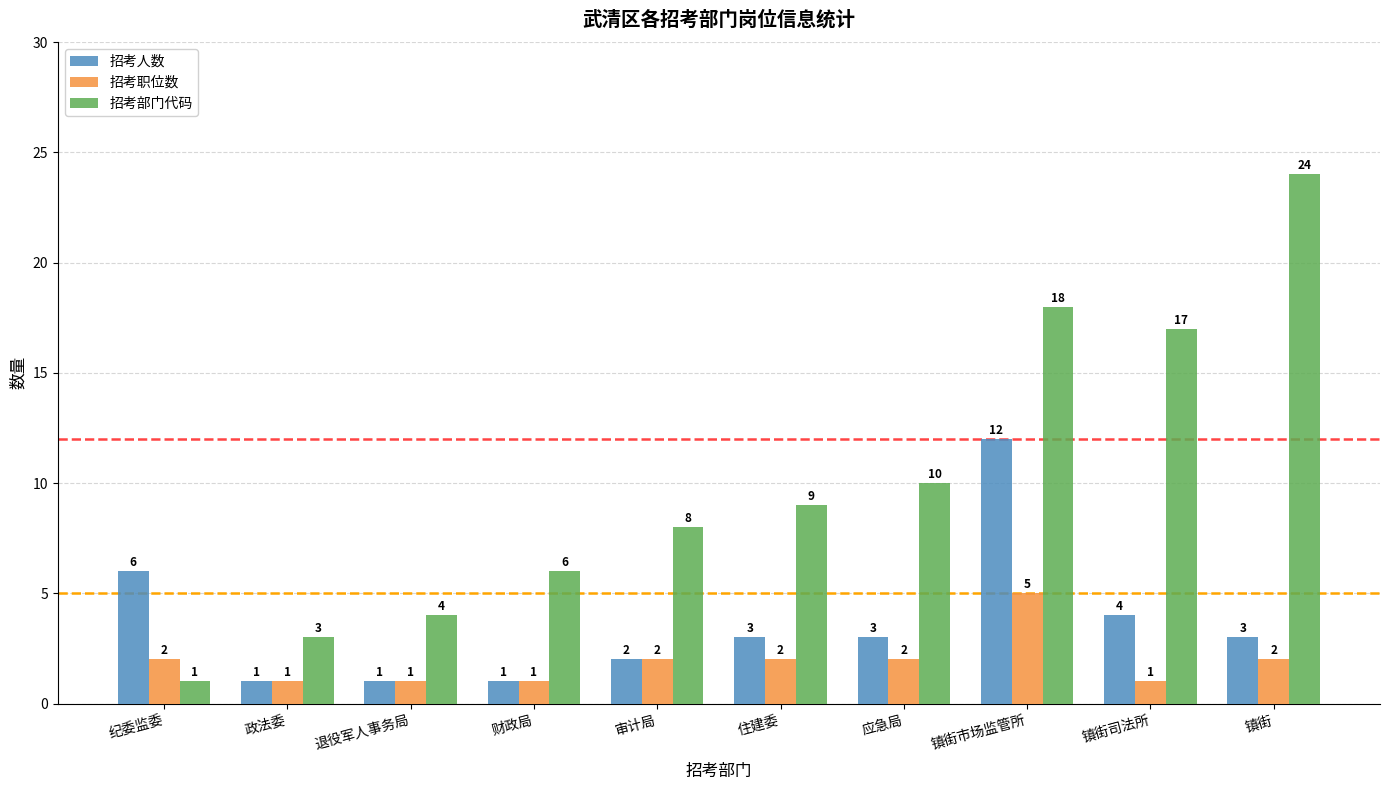

List the series in order of their overall mean, highest first.

招考部门代码, 招考人数, 招考职位数